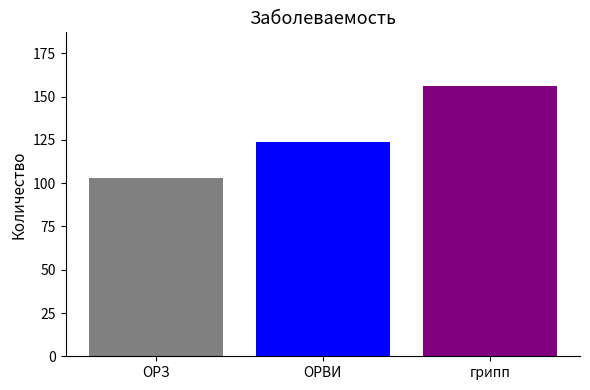

Reading right to left, what are all the values shown in this chart?

156	124	103